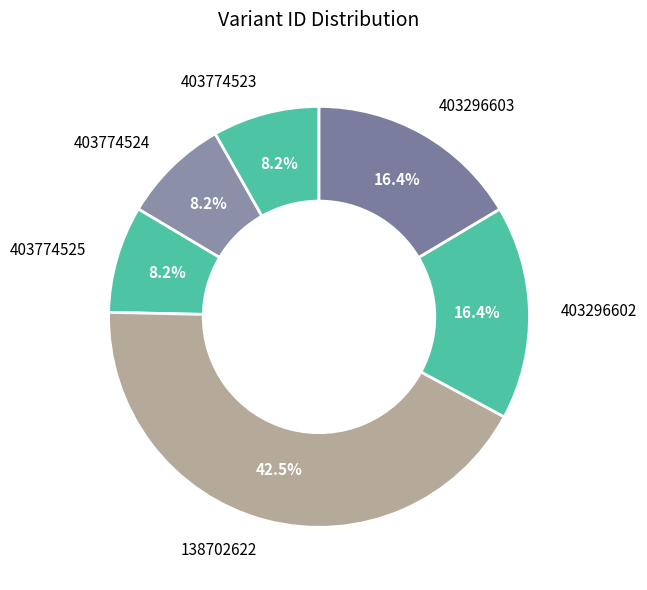

To the nearest percent, what is the combined percentage of 403774524 and 403774523?

16%